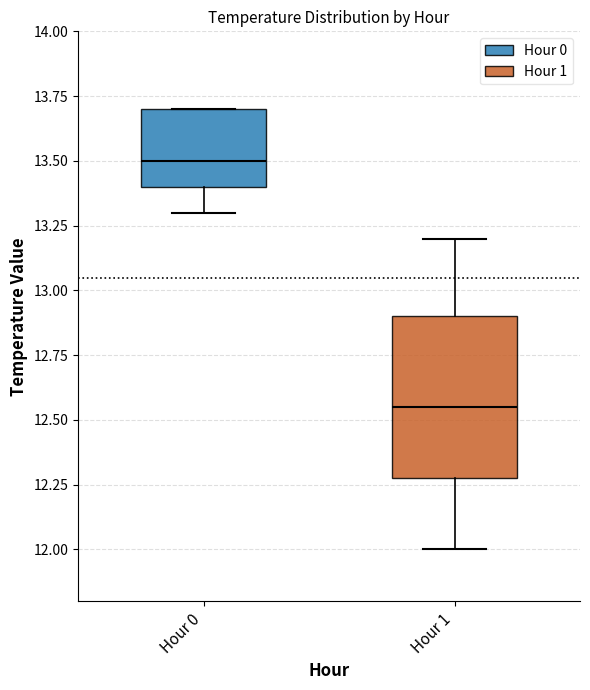

Where does the median line of the box for Hour 1 sit on the y-axis? The values are not printed on the chart, so give them approximately, as read against the axis.

12.55